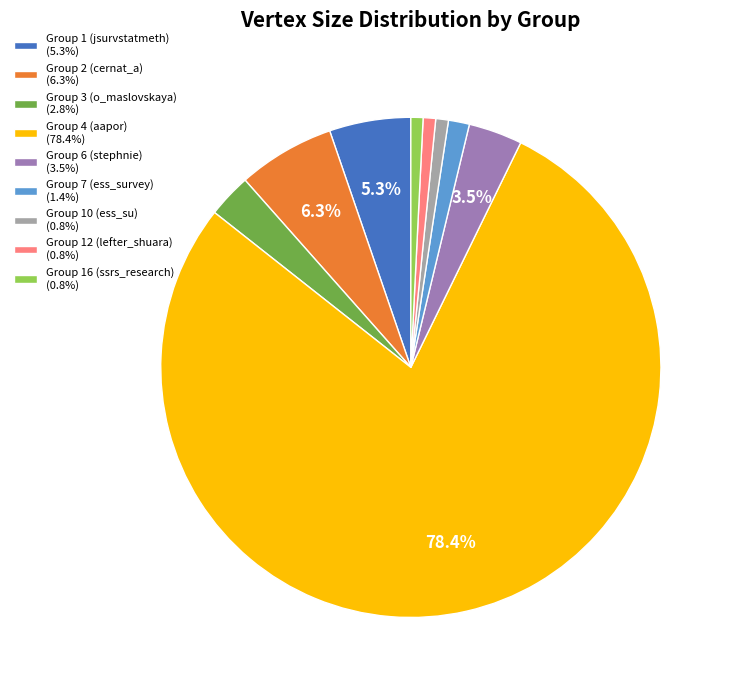

Does Group 12 (lefter_shuara) (0.8%) account for over 50% of the chart?

No